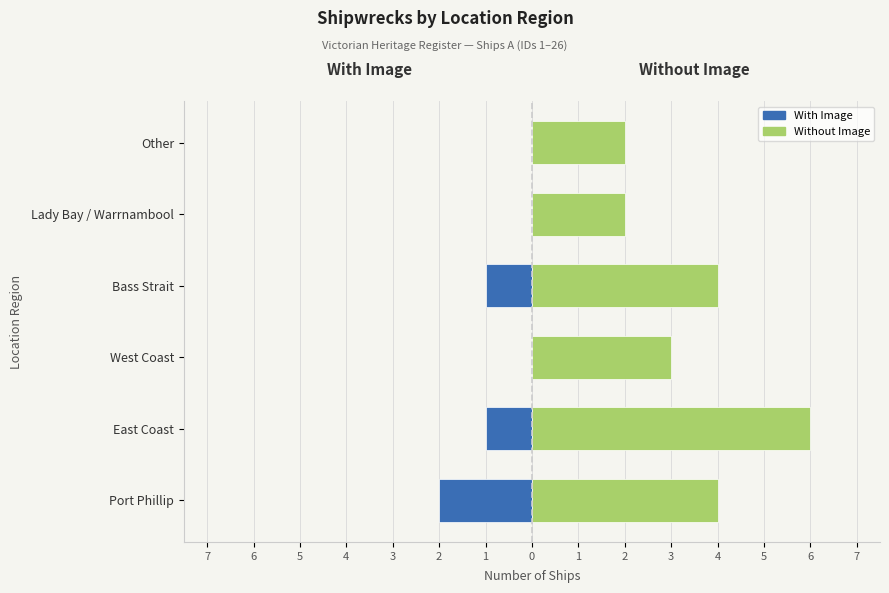

Is it true that Without Image equals 2 at Other?

True